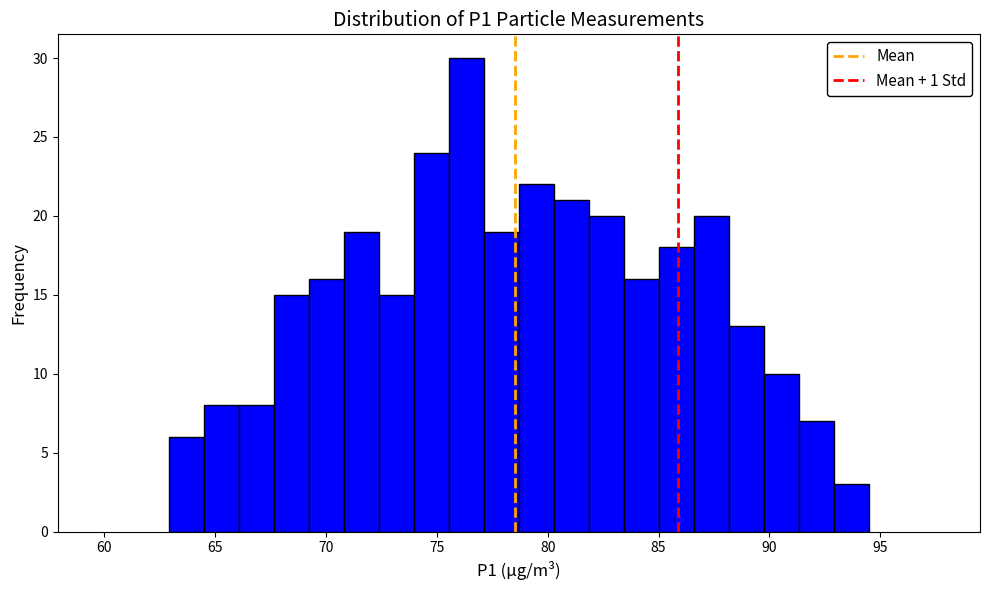

Around what value on the x-axis is the tallest bar? Give the approximate position of its centre, as read against the axis.

76.5